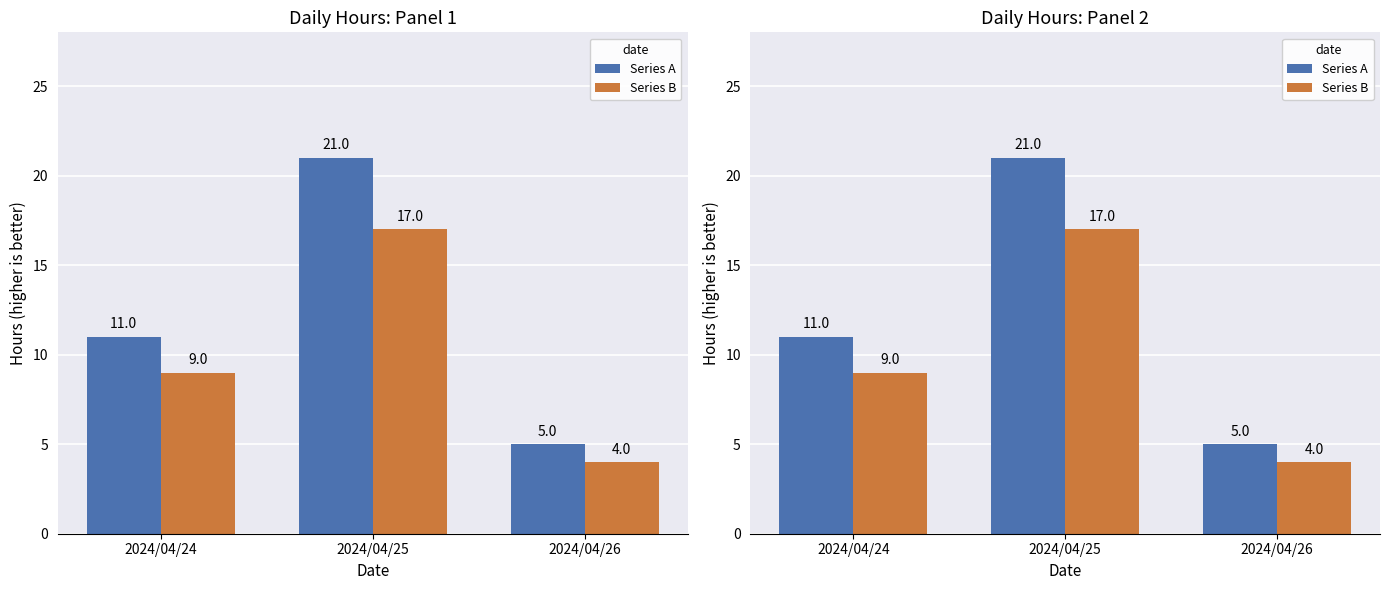

Which has a higher value, 2024/04/24 or 2024/04/26?

2024/04/24